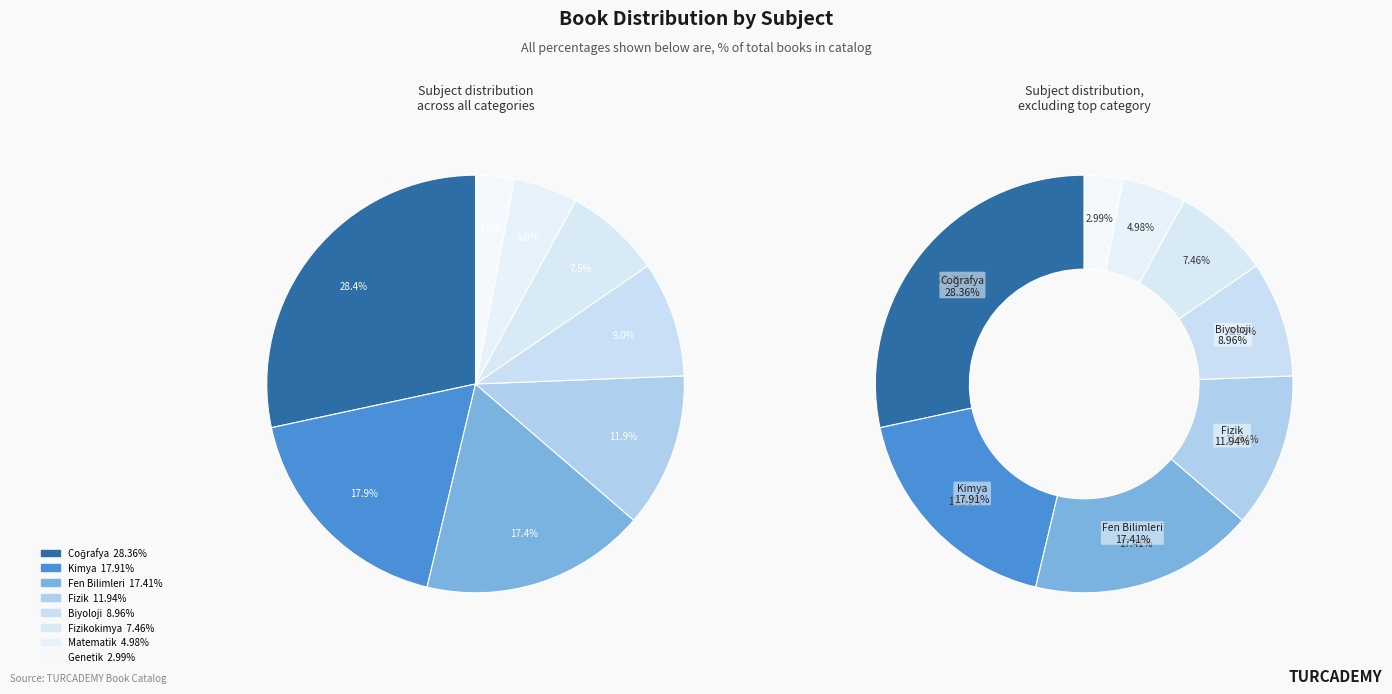

Is there a majority slice in this chart?

No